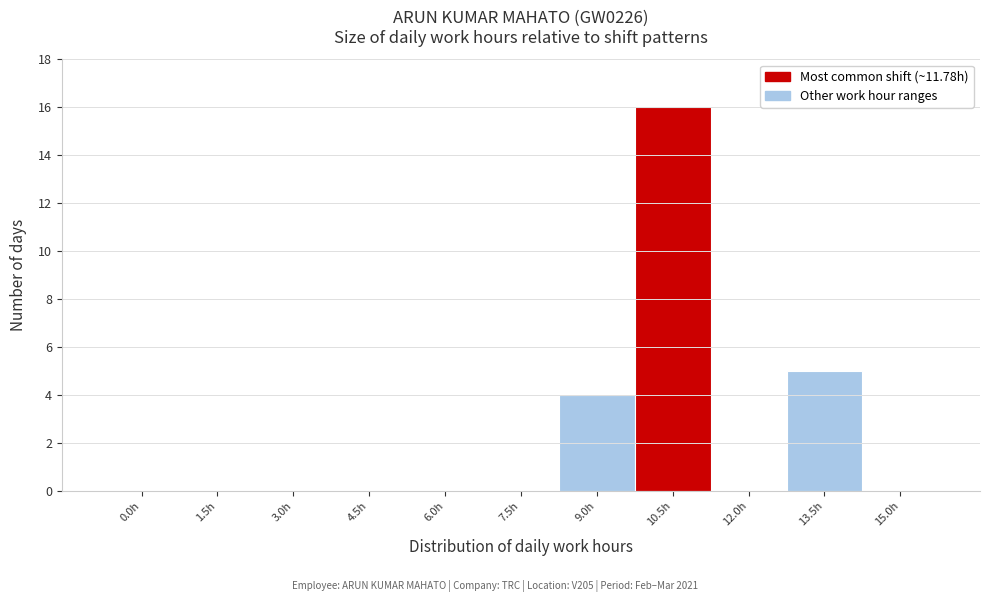

Reading left to right, extract all data points from this chart.

0.0h=0	1.5h=0	3.0h=0	4.5h=0	6.0h=0	7.5h=0	9.0h=4	10.5h=16	12.0h=0	13.5h=5	15.0h=0